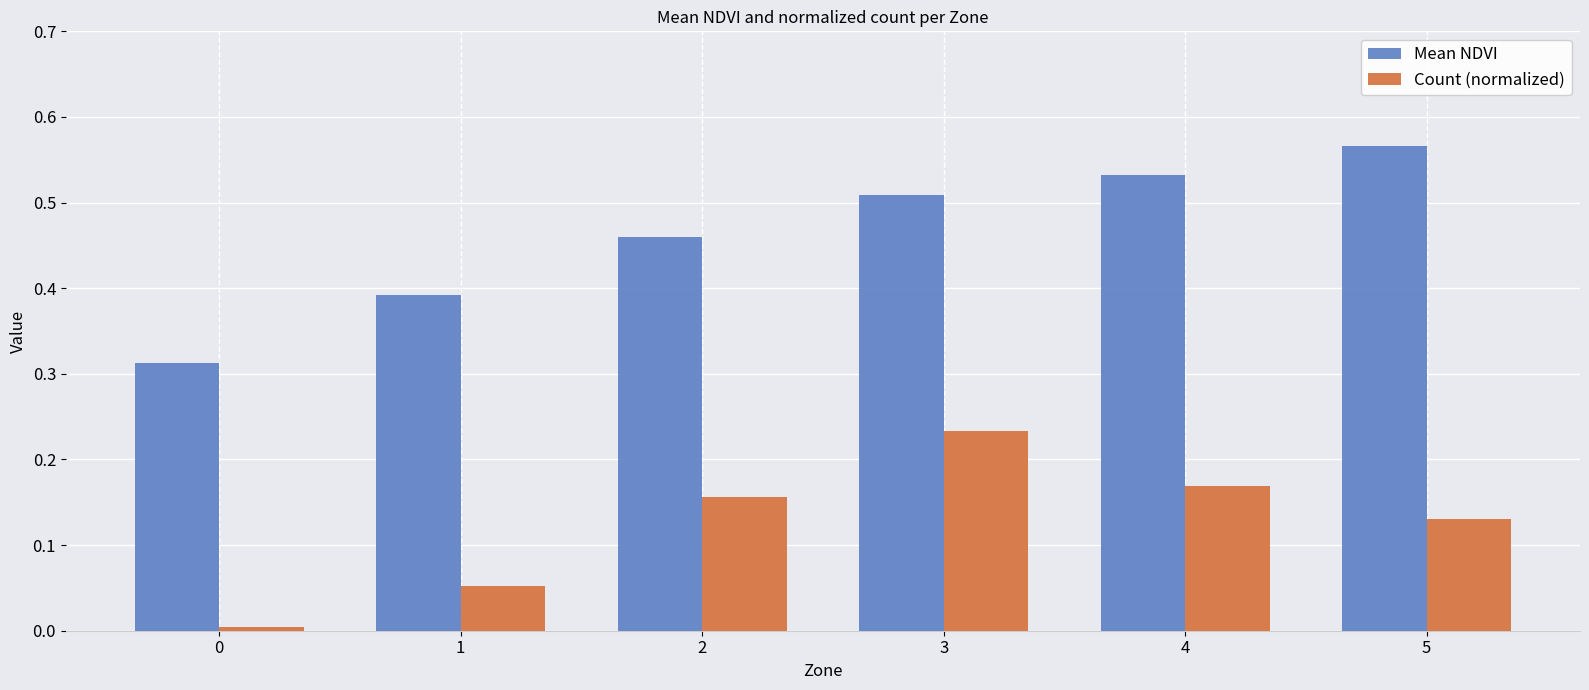

Is it true that Count (normalized) equals 0.0 at 2?

False